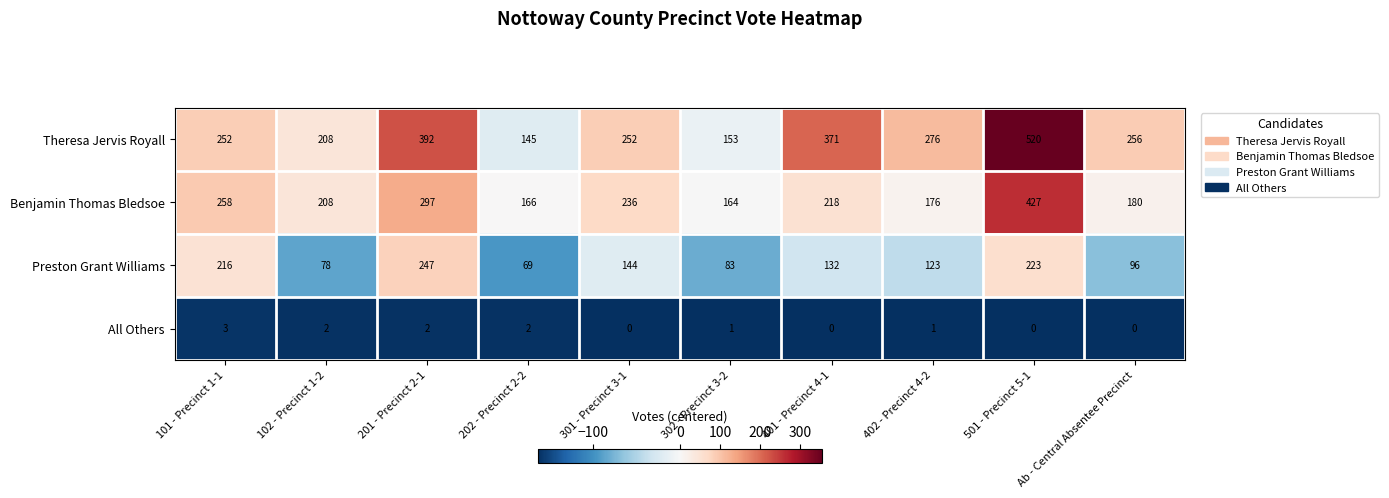

What is the sum of all Theresa Jervis Royall values?

2825